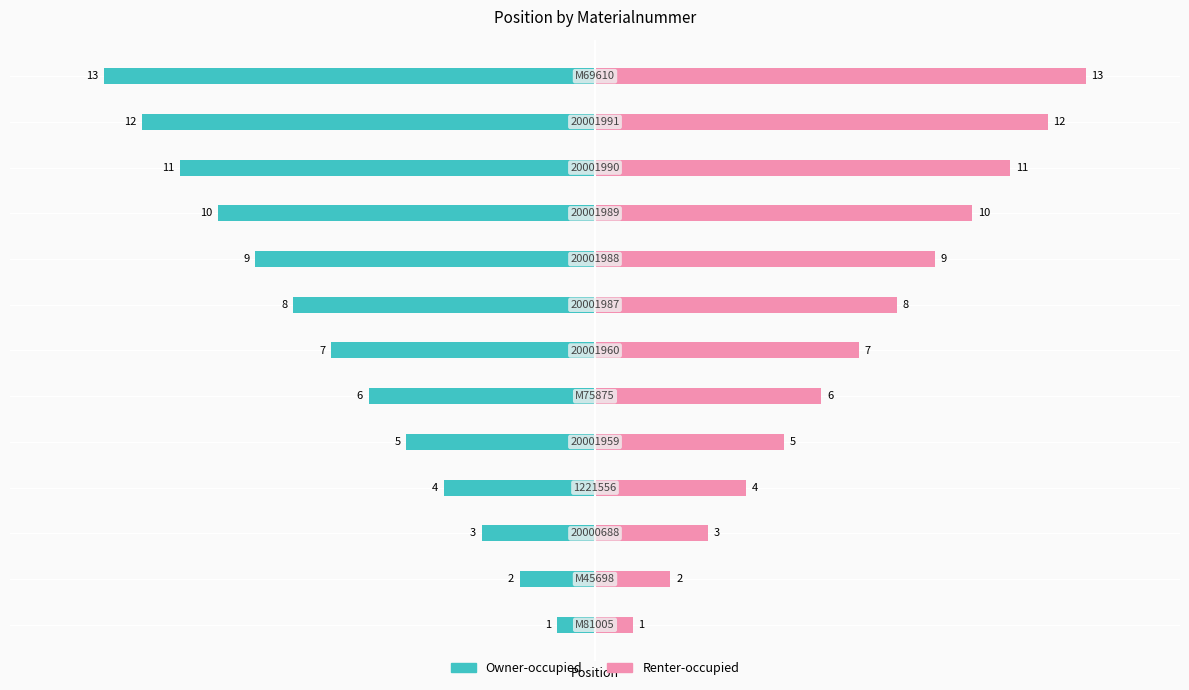

How many bars are there in each group?

2